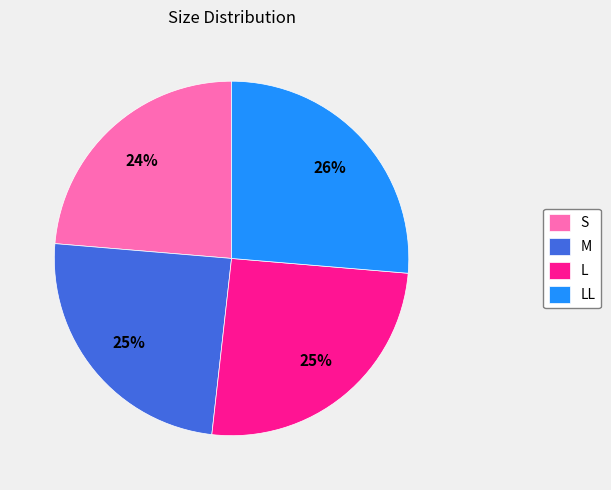

Is it true that M is 37% of the pie?

False